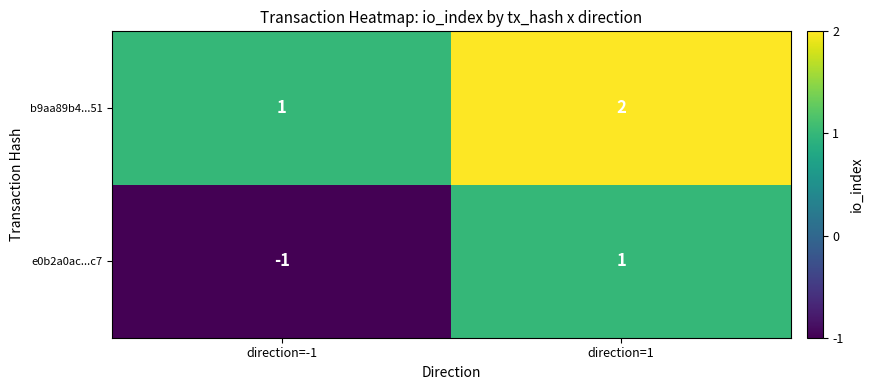

Which series has the largest total across all categories?

b9aa89b4...51